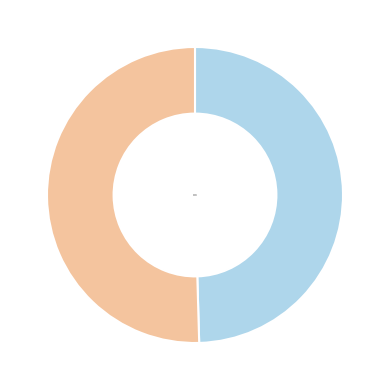

Rank the categories by value from highest to lowest.

247423, 247427